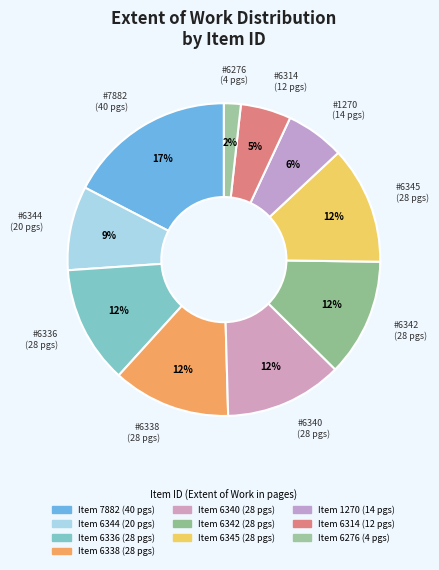

Count the number of slices in the pie.

10